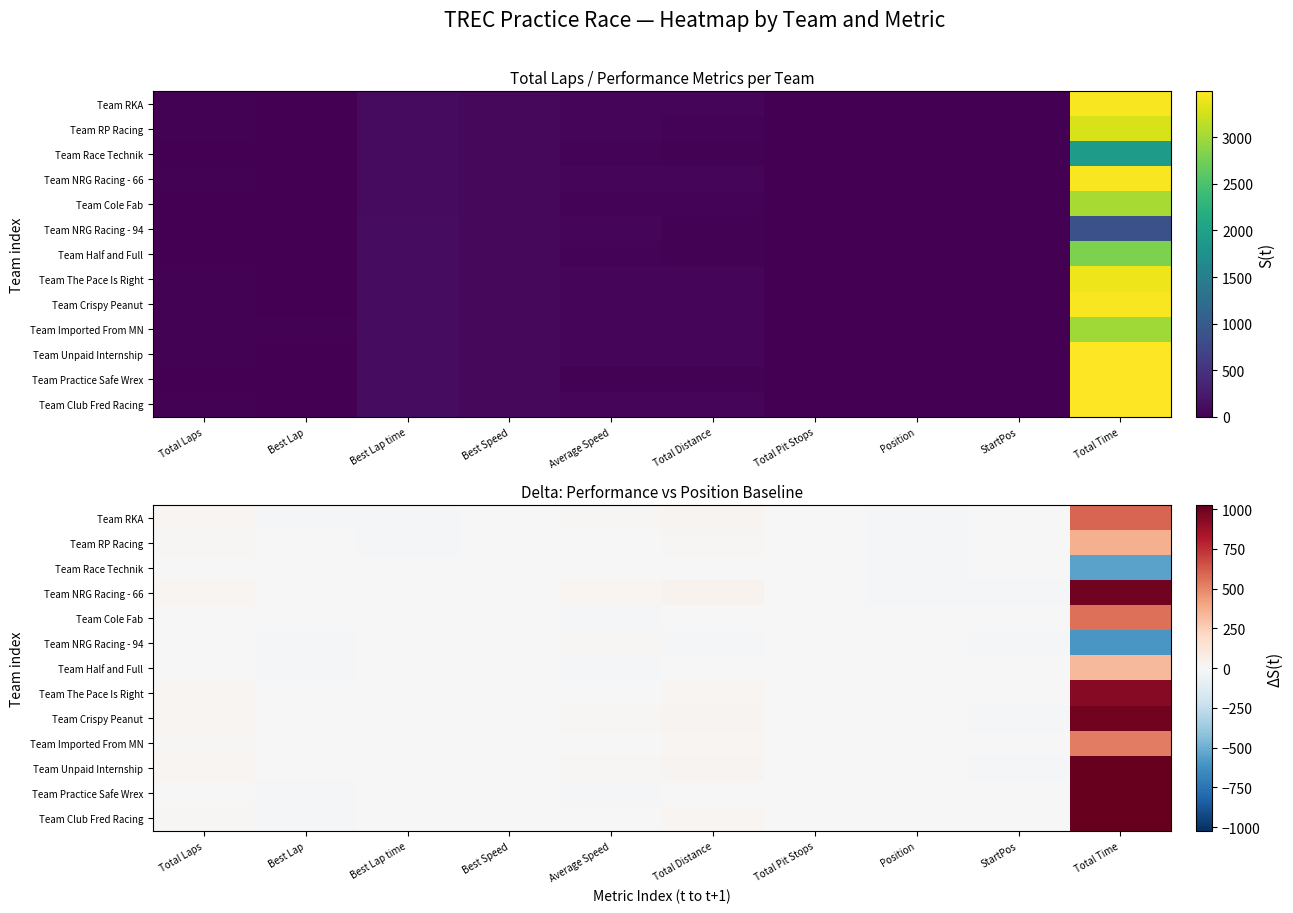

What is the maximum value shown in the chart?

1024.6